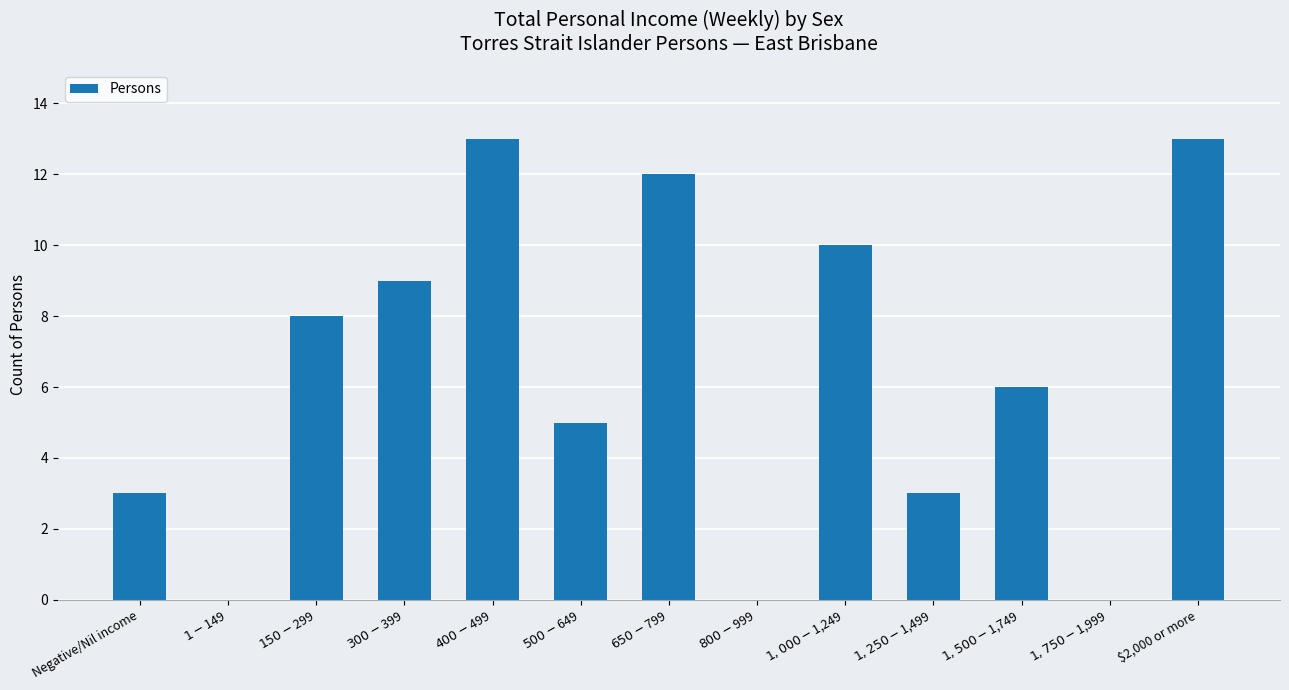

What is the maximum value shown in the chart?

13